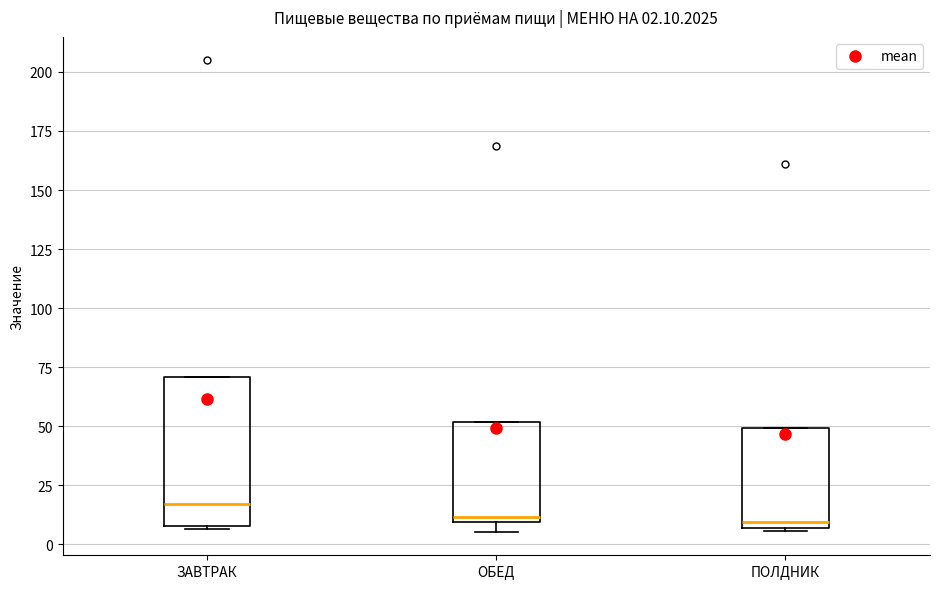

Comparing the boxes themselves (not the whiskers), which one is the tallest?

ЗАВТРАК